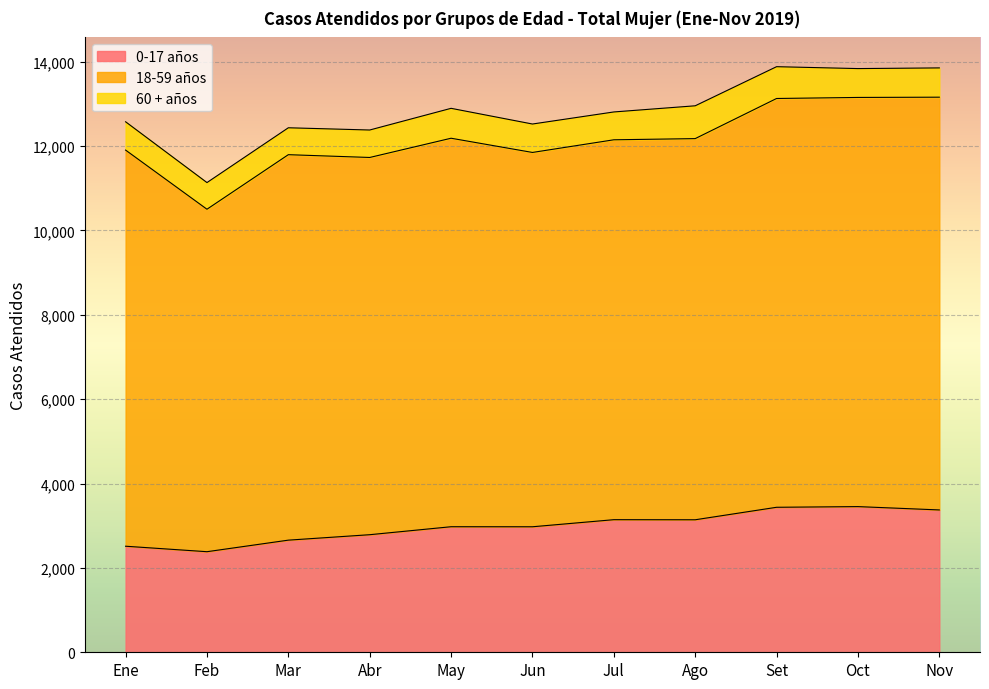

True or false: 0-17 años has more than 2 interior local peaks.

True